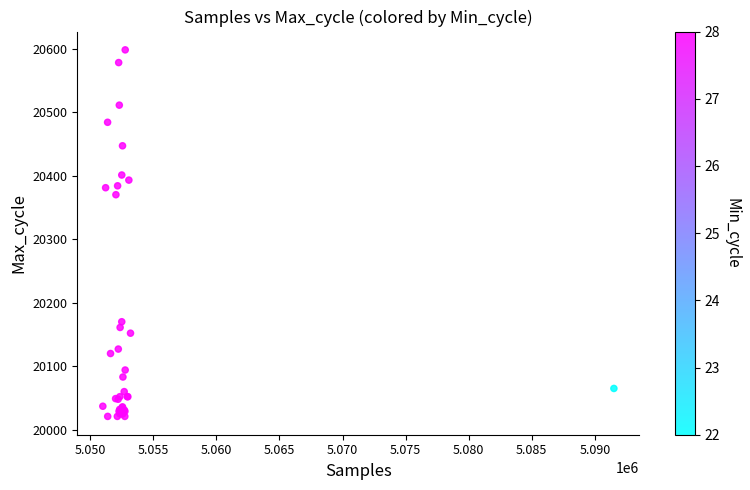

What Y value in the scatter plot is closest to 20309?

20370